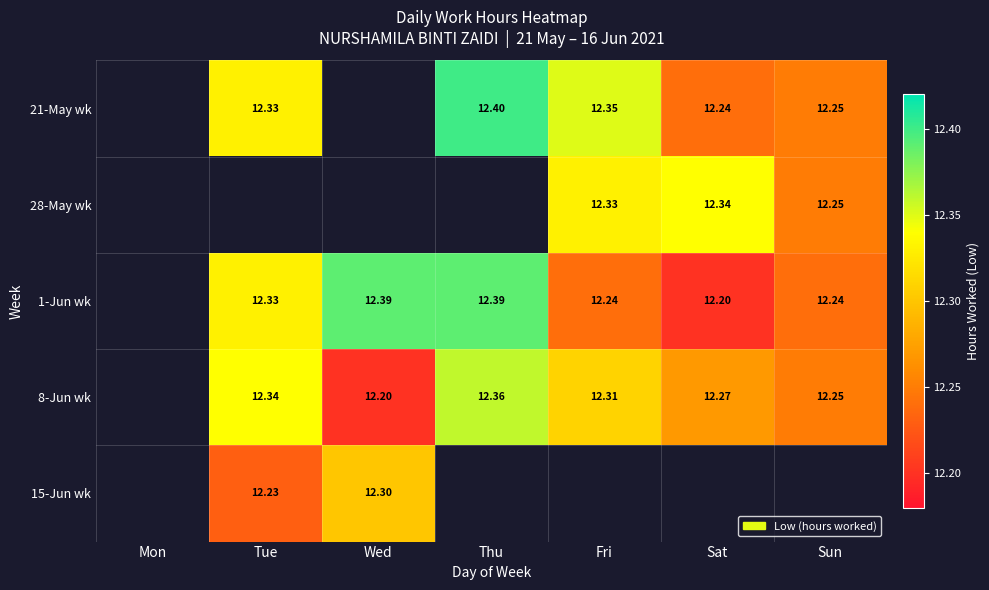

Is it true that 21-May wk equals 19.9 at Fri?

False